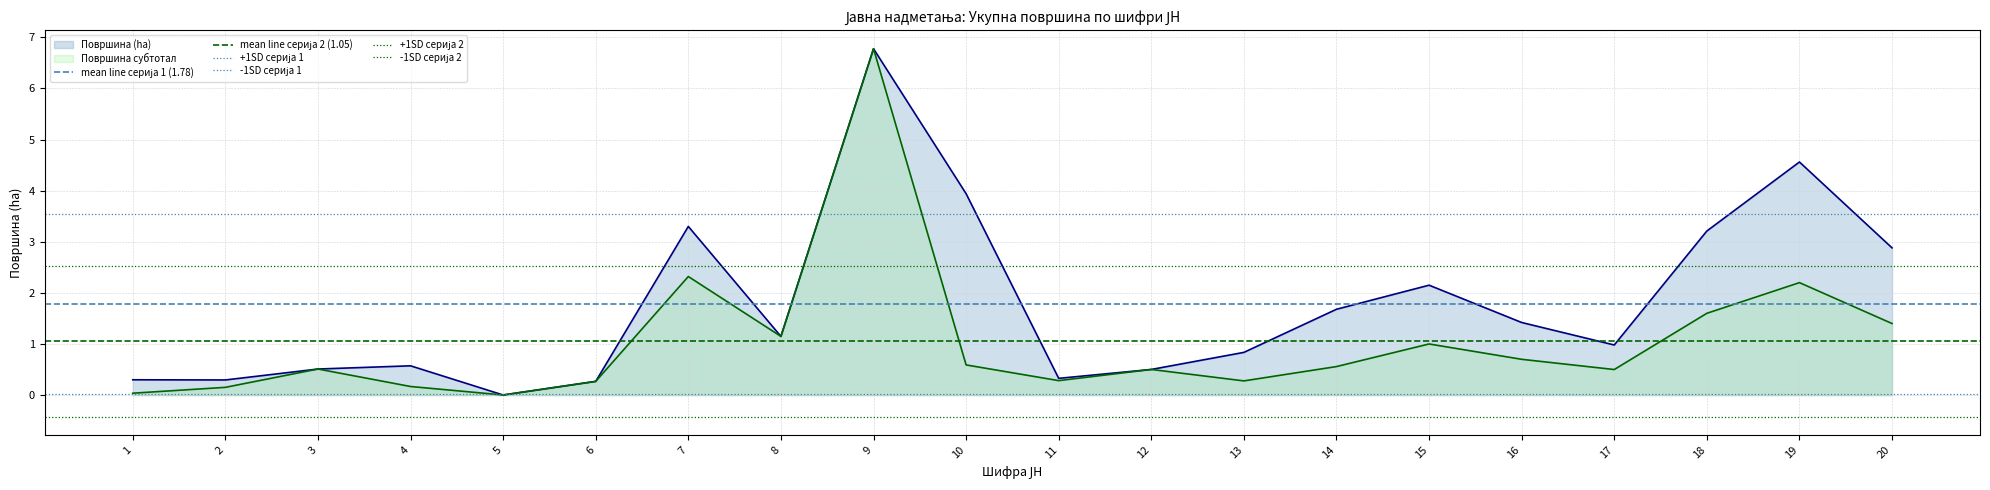

What is the highest value of the Површина субтотал series?

6.8